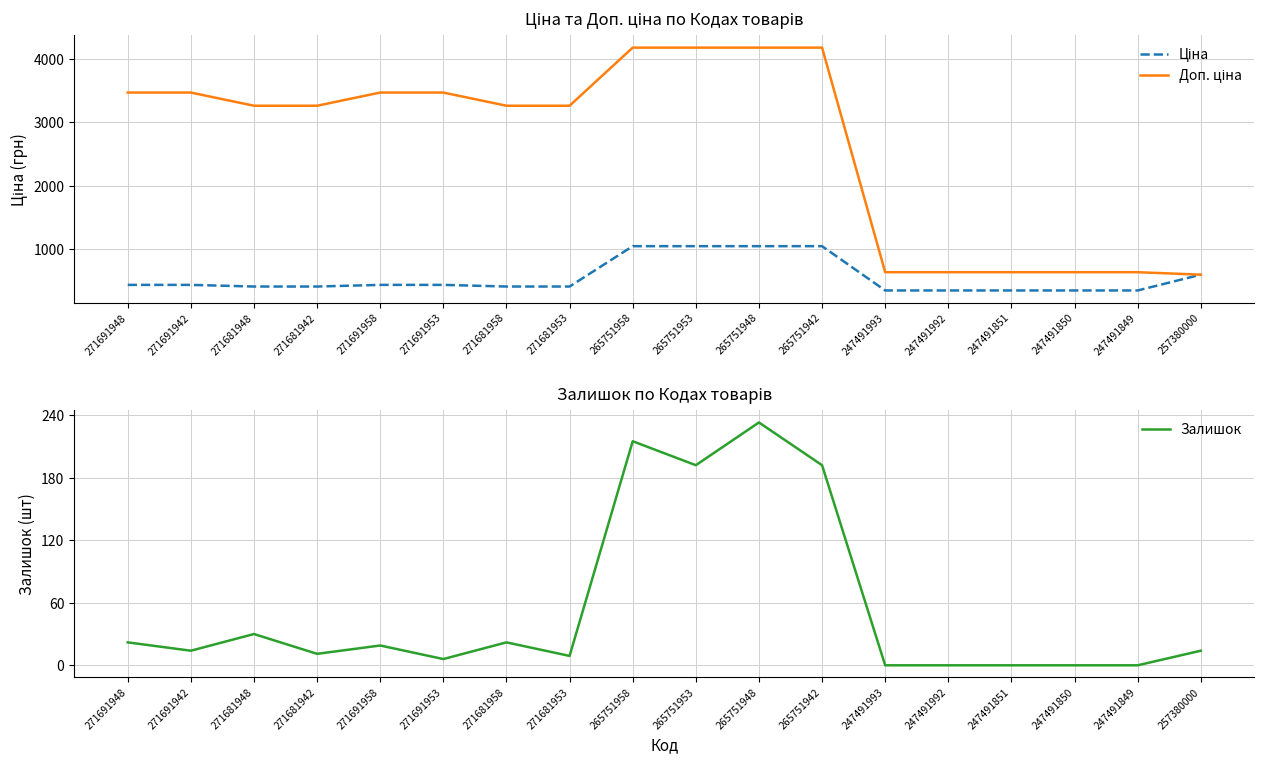

Reading left to right, list all the values displayed in this chart.

Ціна: 433.8	433.8	407.8	407.8	433.8	433.8	407.8	407.8	1044.8	1044.8	1044.8	1044.8	345.6	345.6	345.6	345.6	345.6	595.0
Доп. ціна: 3470.1	3470.1	3262.1	3262.1	3470.1	3470.1	3262.1	3262.1	4179.3	4179.3	4179.3	4179.3	634.0	634.0	634.0	634.0	634.0	595.0
Залишок: 22.0	14.0	30.0	11.0	19.0	6.0	22.0	9.0	215.0	192.0	233.0	192.0	0.0	0.0	0.0	0.0	0.0	14.0